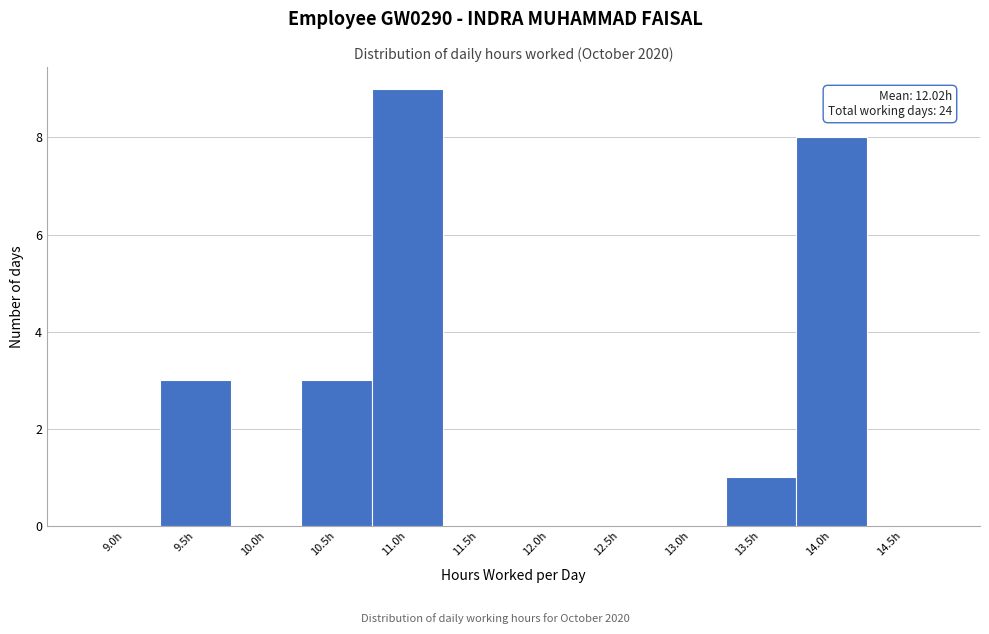

Reading left to right, list all the values displayed in this chart.

9.0h=0	9.5h=3	10.0h=0	10.5h=3	11.0h=9	11.5h=0	12.0h=0	12.5h=0	13.0h=0	13.5h=1	14.0h=8	14.5h=0